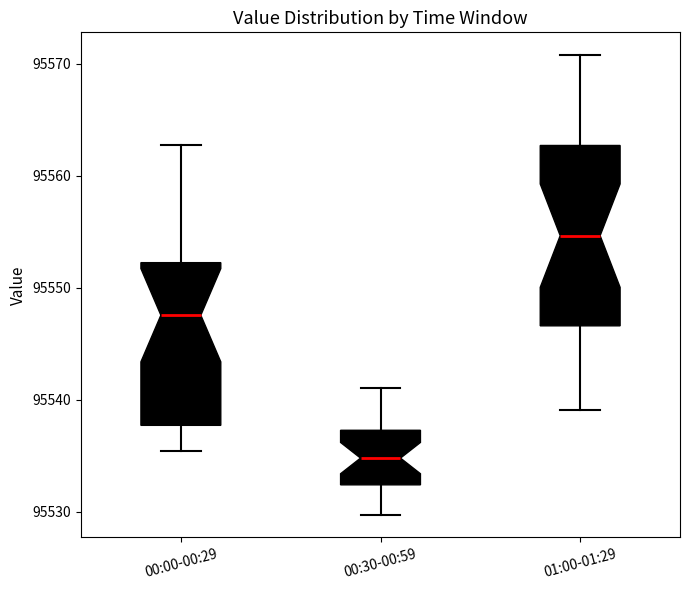

Reading left to right, transcribe this box plot: for each box, give where its median line is, the range the box spans, and where its two whiskers end, as read against the y-axis. The values are not printed on the chart, so give them approximately, as read against the axis.

00:00-00:29: median 95548, box 95538 to 95552, whiskers 95535 to 95563
00:30-00:59: median 95535, box 95532 to 95537, whiskers 95530 to 95541
01:00-01:29: median 95555, box 95547 to 95563, whiskers 95539 to 95571